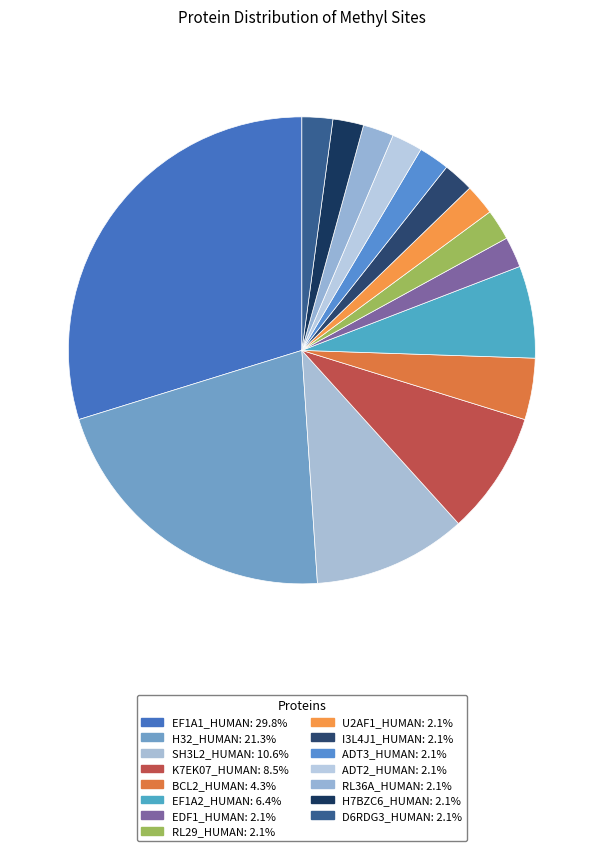

How many slices are in this pie chart?

15